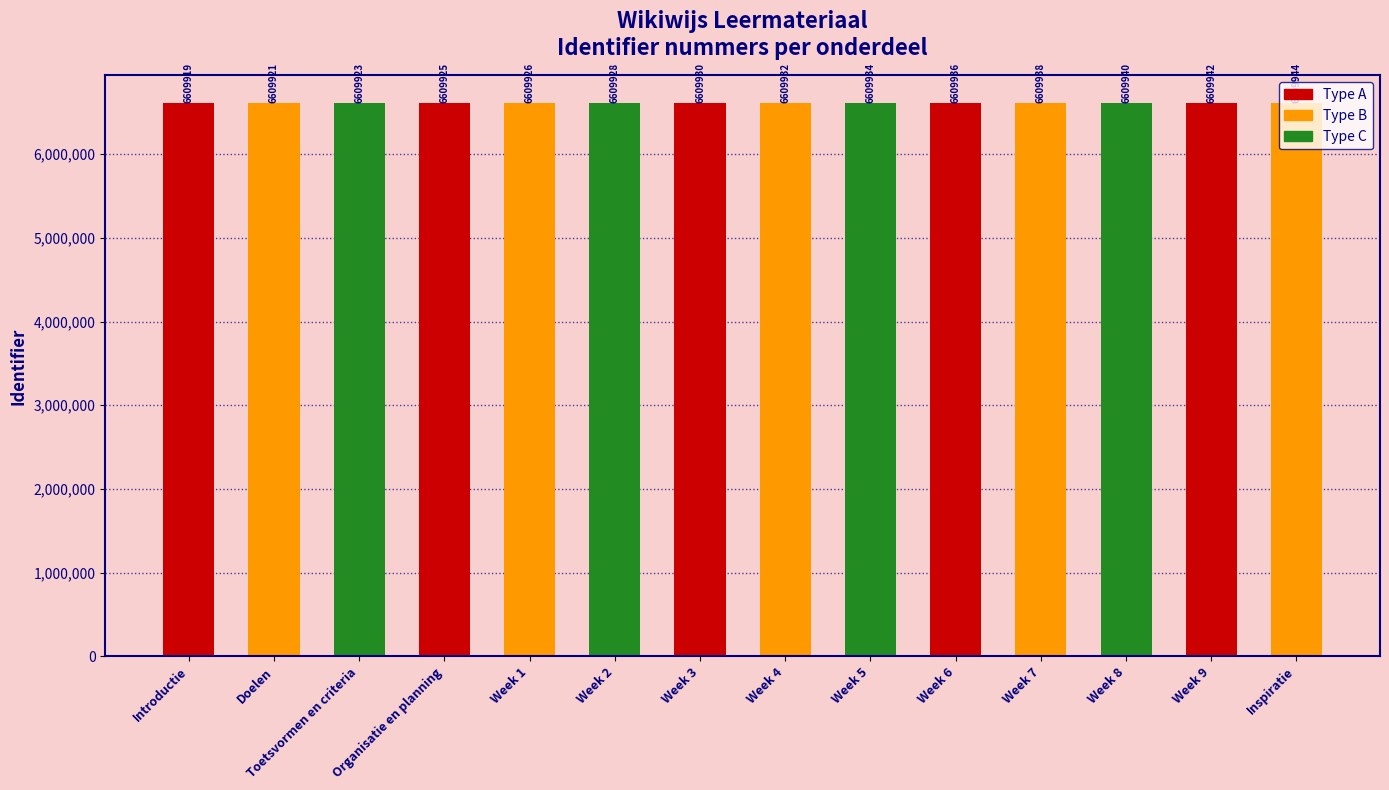

What is the average value?

6609931